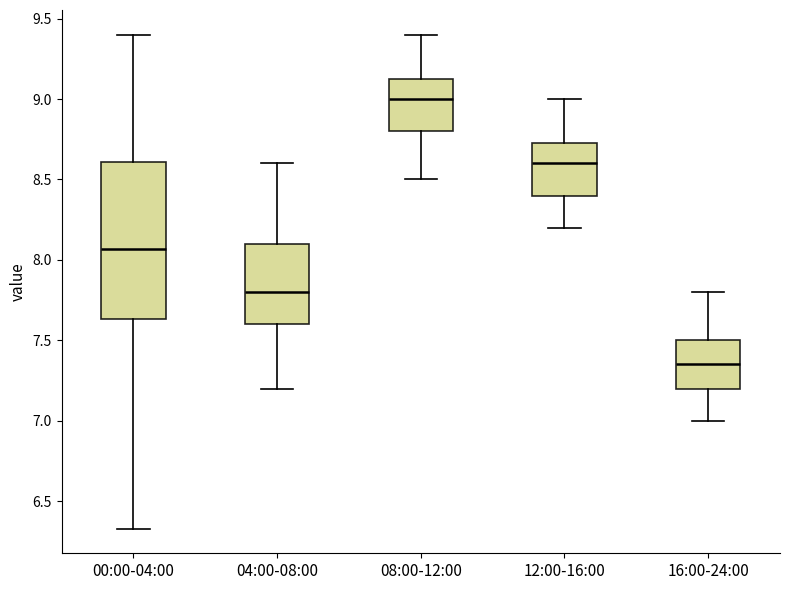

Which box's median line is the highest?

08:00-12:00